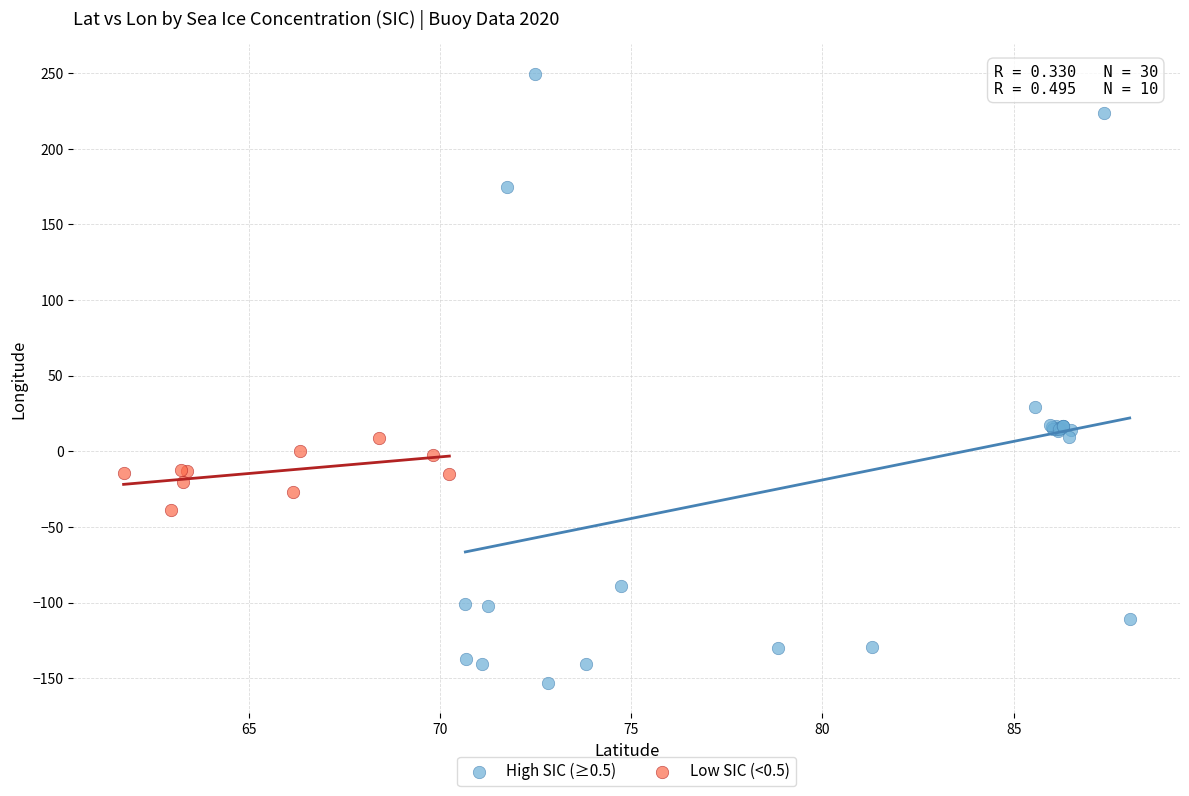

Which series has the widest spread of Y values?

High SIC (≥0.5)